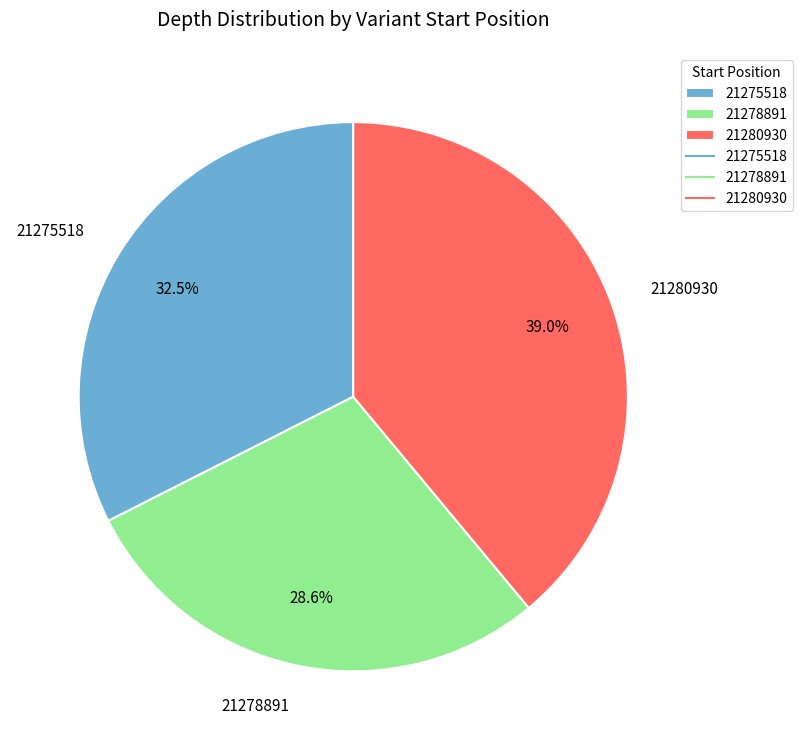

To the nearest percent, what is the average slice percentage?

33%